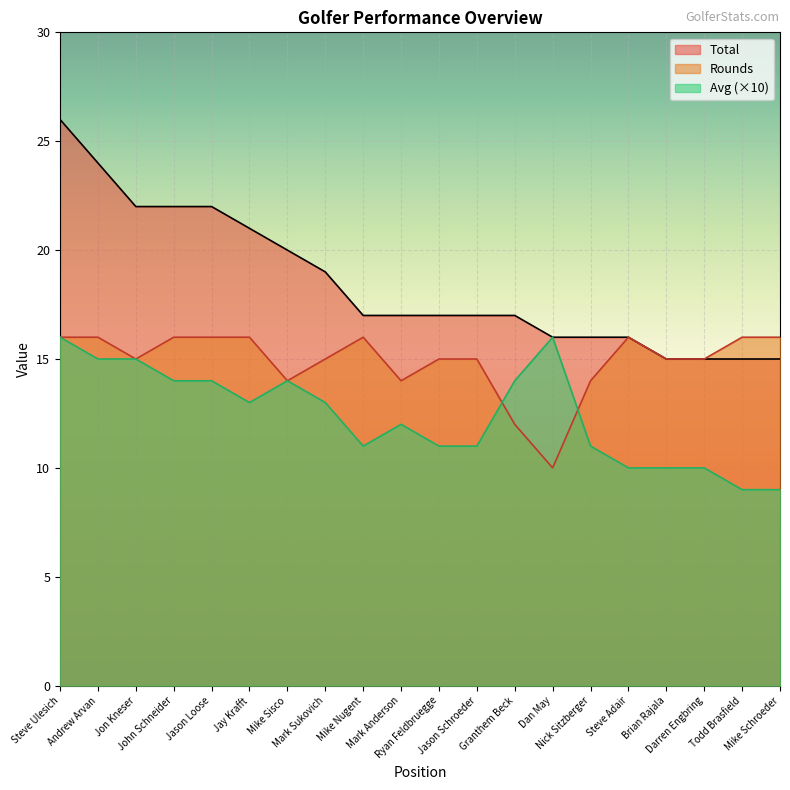

Which series has the largest total across all categories?

Total